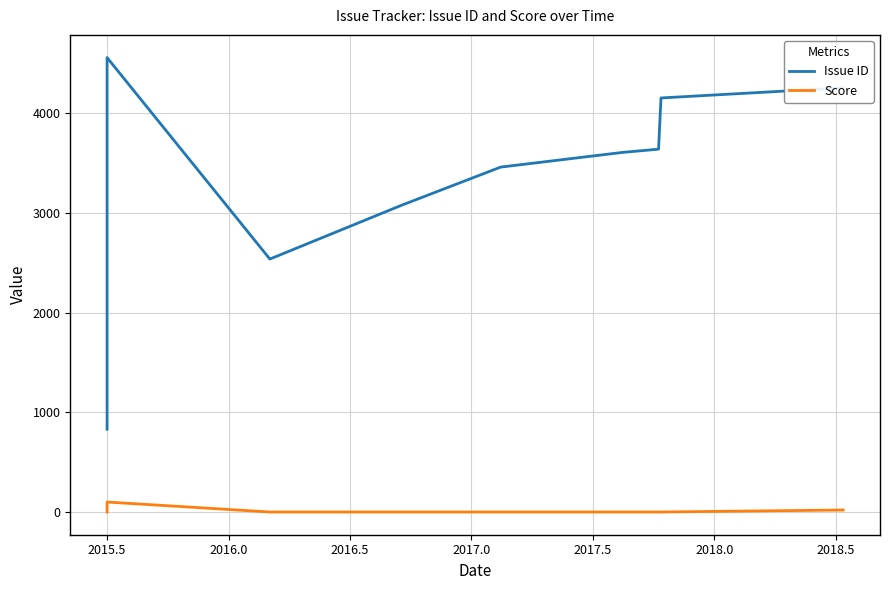

How many values in Score are above zero?

3